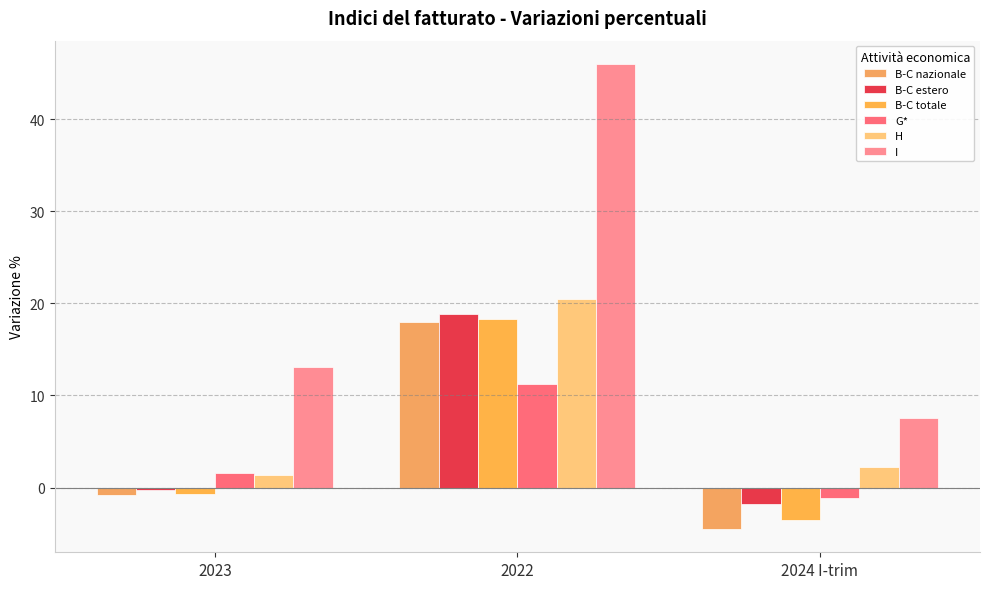

True or false: B-C estero has a value of -0.7 at 2024 I-trim.

False